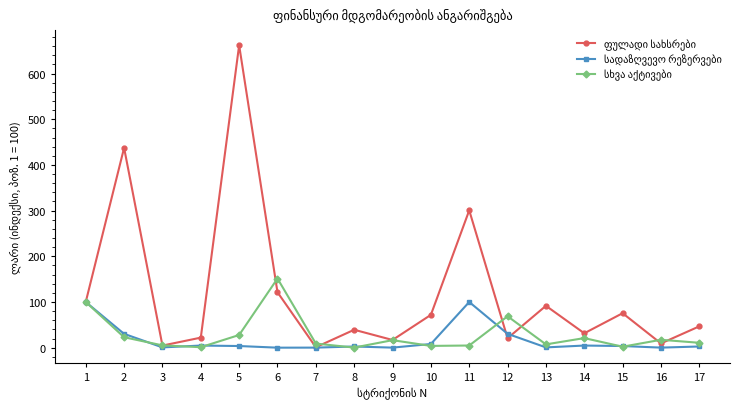

At which category is the sum across all series the highest?

5